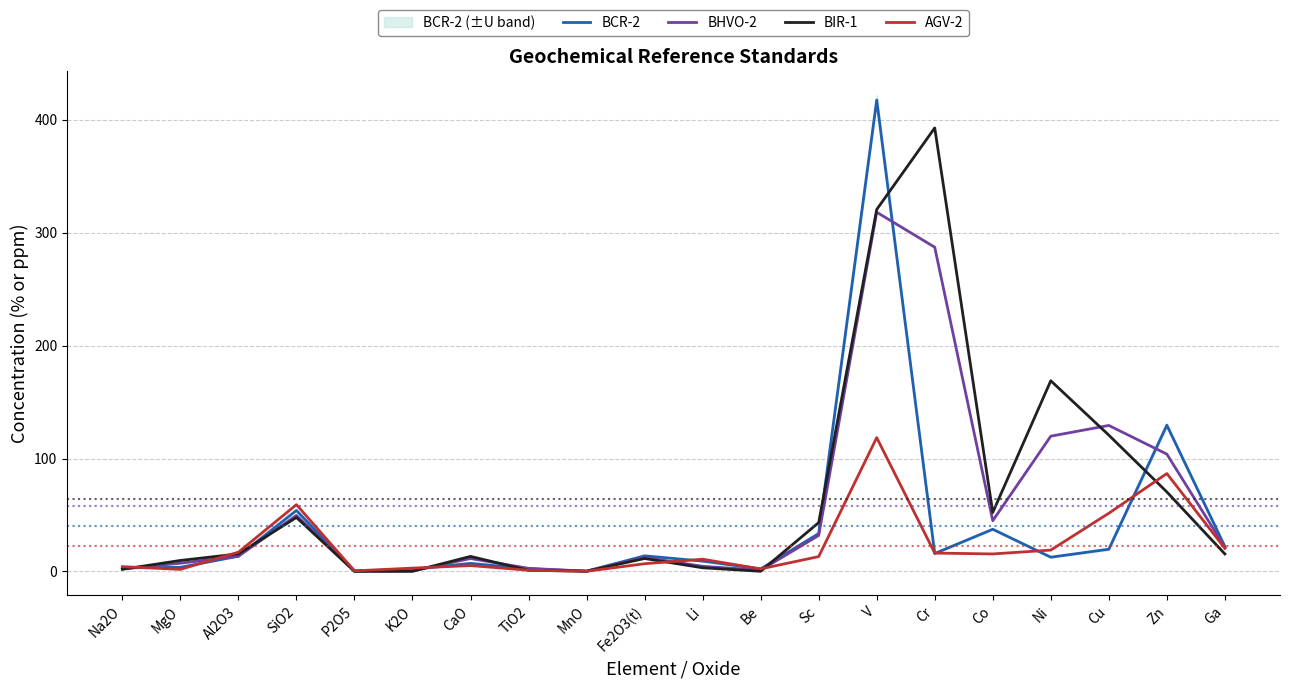

How many distinct data groups are displayed?

4